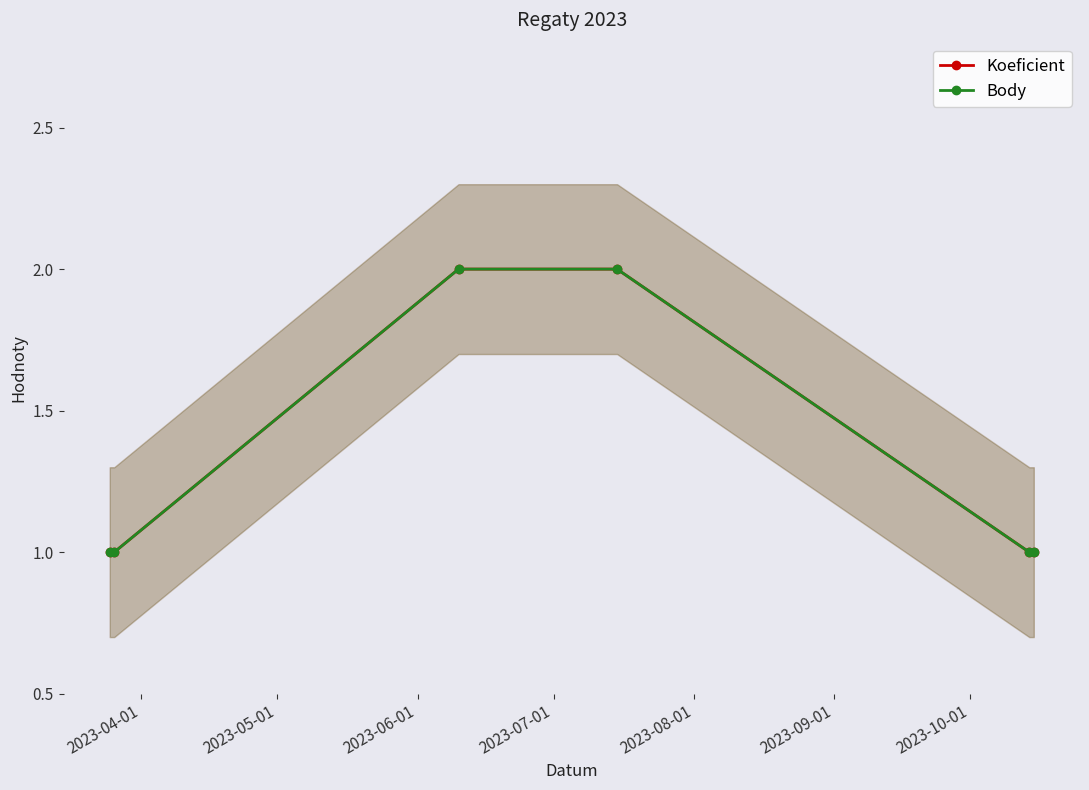

What position from the right is 2023-08-01?

2